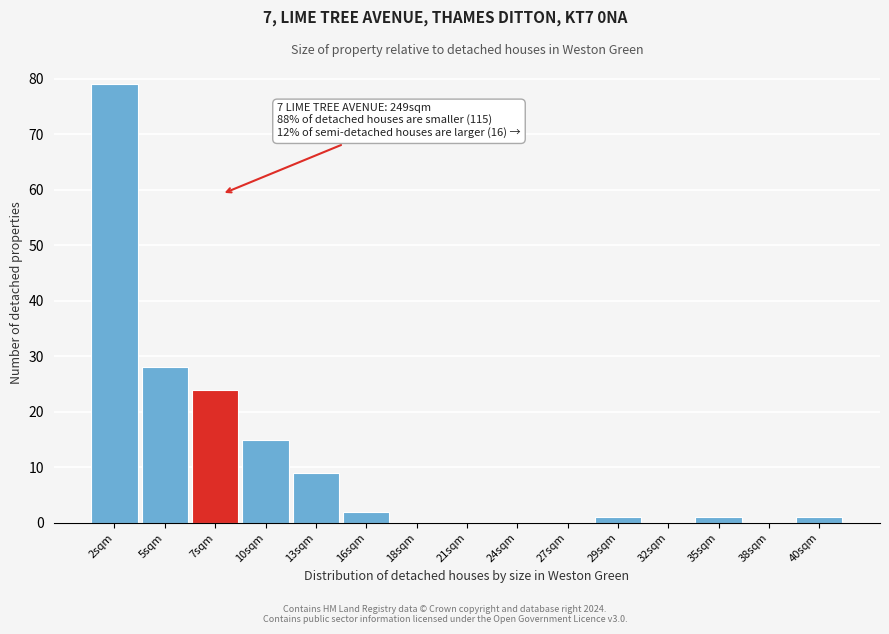

Reading left to right, list all the values displayed in this chart.

2sqm=79	5sqm=28	7sqm=24	10sqm=15	13sqm=9	16sqm=2	18sqm=0	21sqm=0	24sqm=0	27sqm=0	29sqm=1	32sqm=0	35sqm=1	38sqm=0	40sqm=1